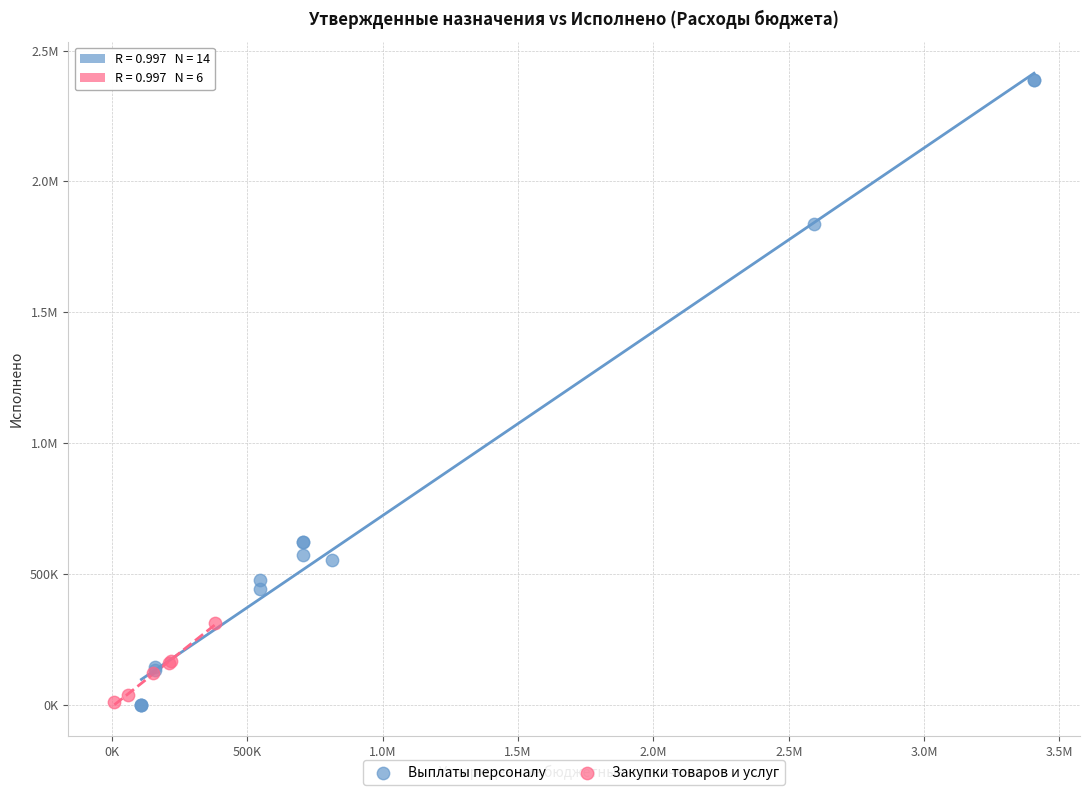

What are all the series names shown in the legend?

Выплаты персоналу, Закупки товаров и услуг